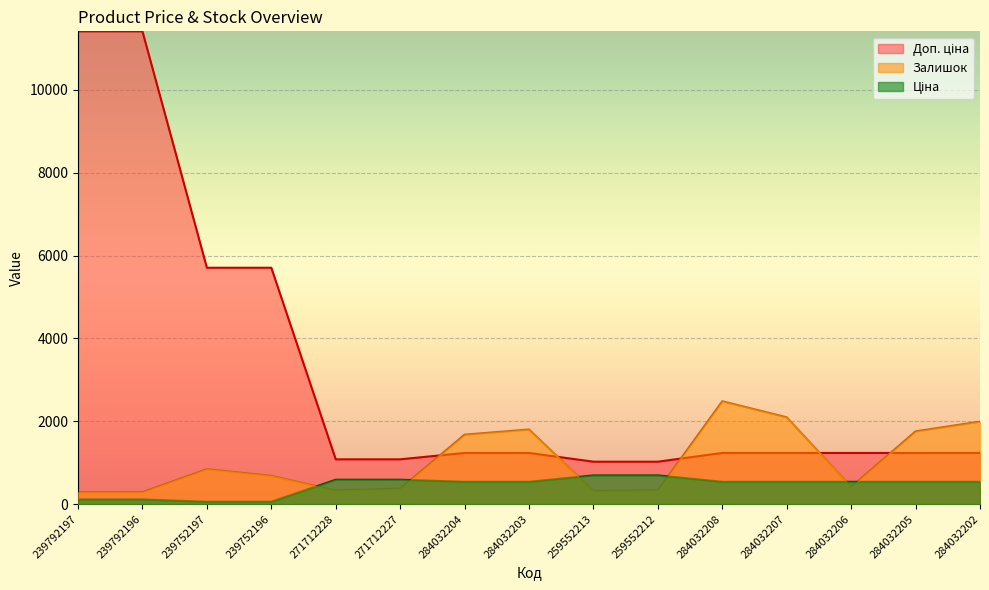

What is the difference between the maximum and minimum values in the Залишок series?

2194.0